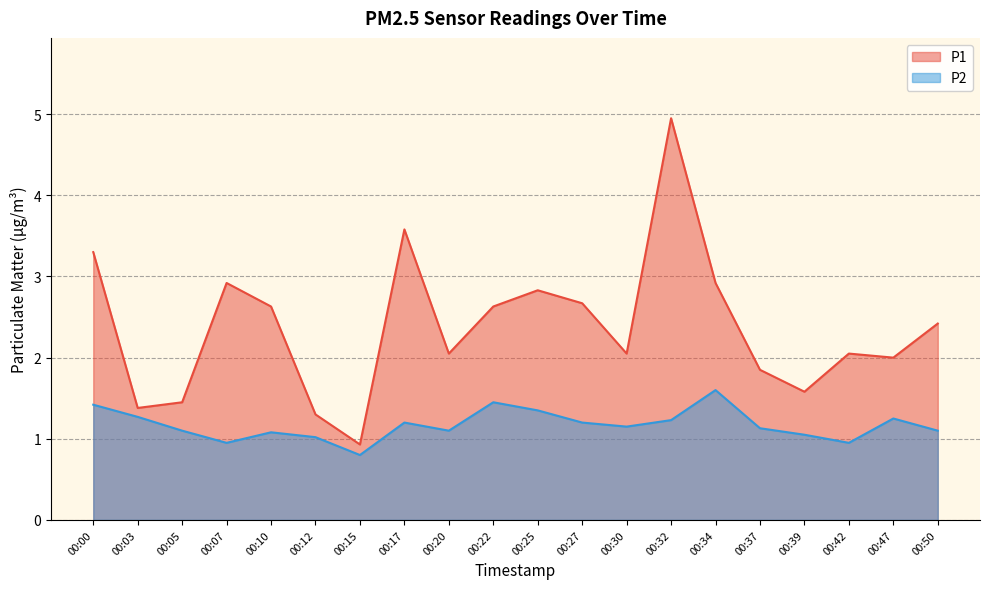

Reading left to right, extract all data points from this chart.

P1: 3.3	1.4	1.4	2.9	2.6	1.3	0.9	3.6	2.0	2.6	2.8	2.7	2.0	5.0	2.9	1.9	1.6	2.0	2.0	2.4
P2: 1.4	1.3	1.1	0.9	1.1	1.0	0.8	1.2	1.1	1.4	1.4	1.2	1.1	1.2	1.6	1.1	1.1	0.9	1.2	1.1